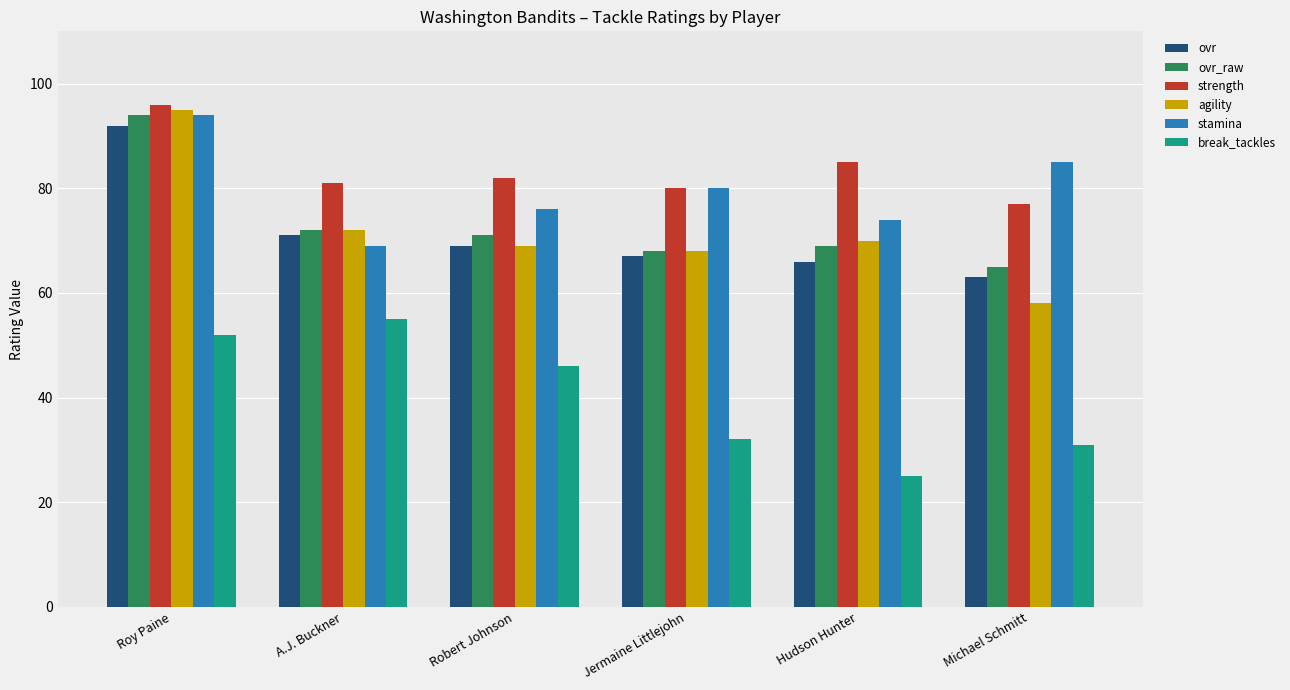

How many groups of bars are there?

6